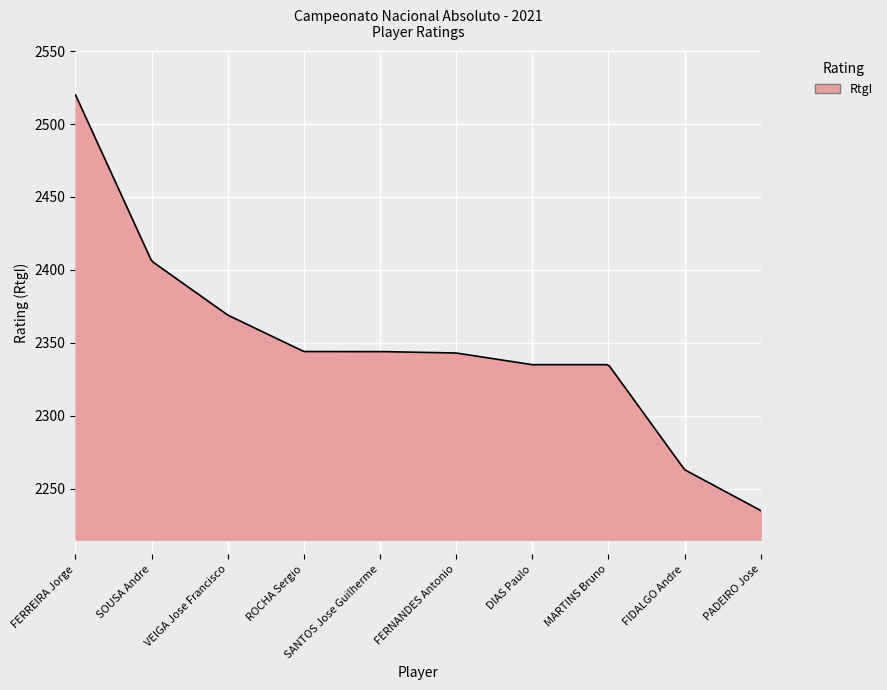

How many lines are shown in the chart?

1